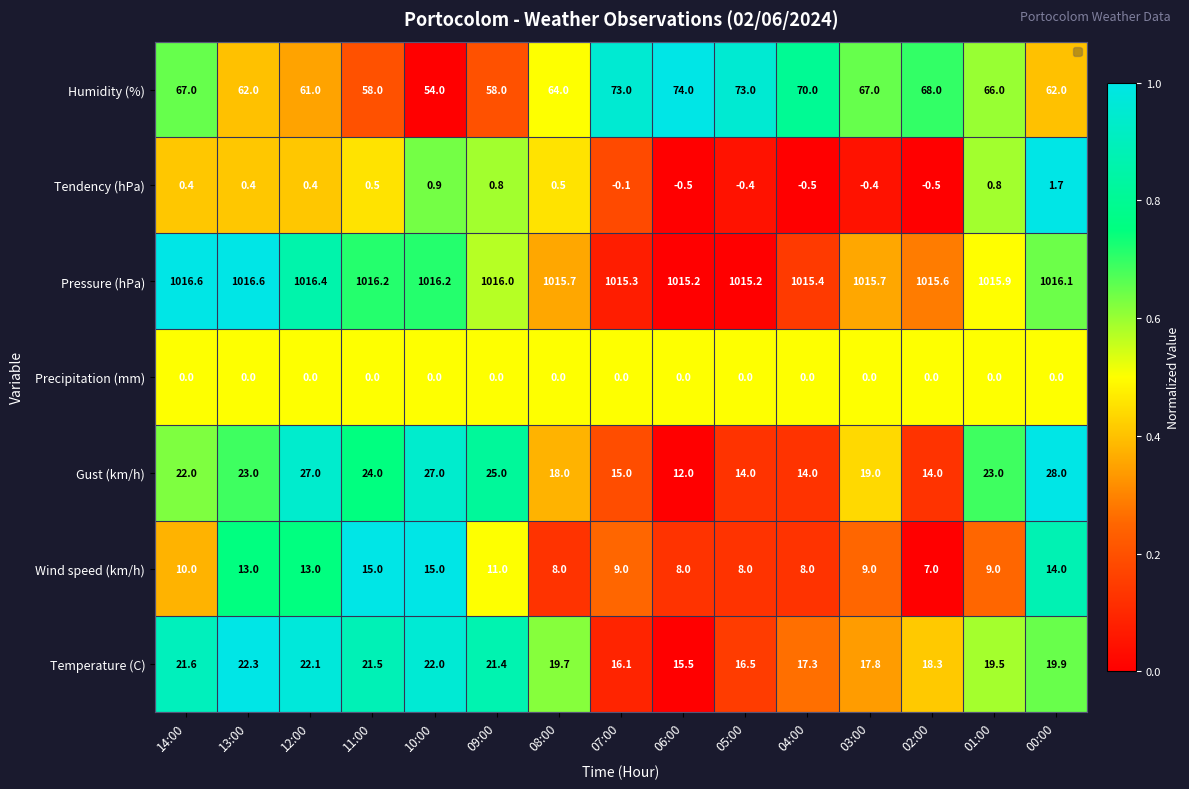

Count the number of data series in this chart.

7